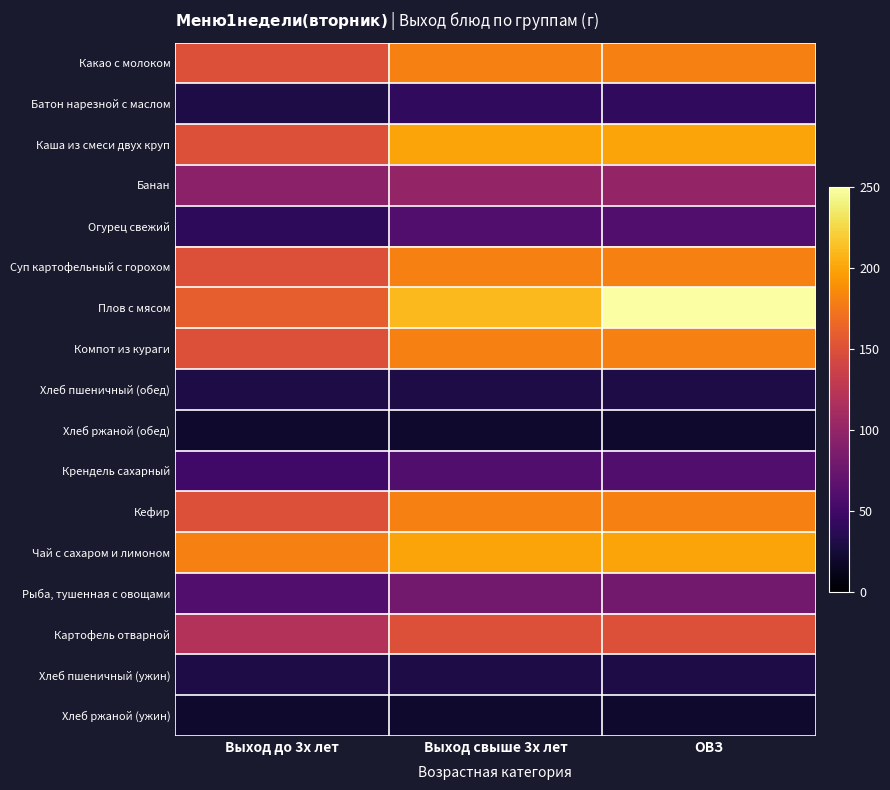

What is the minimum value shown in the chart?

20.0